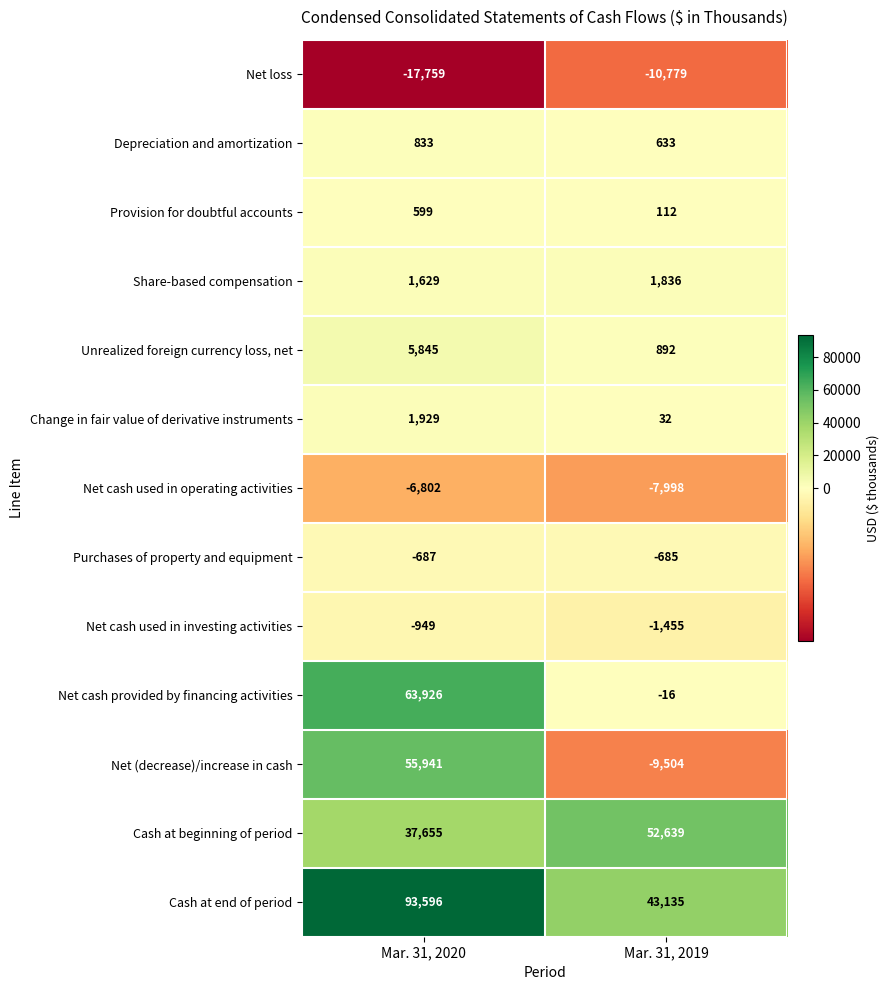

What is the difference between the highest and lowest values at Mar. 31, 2020?

111355